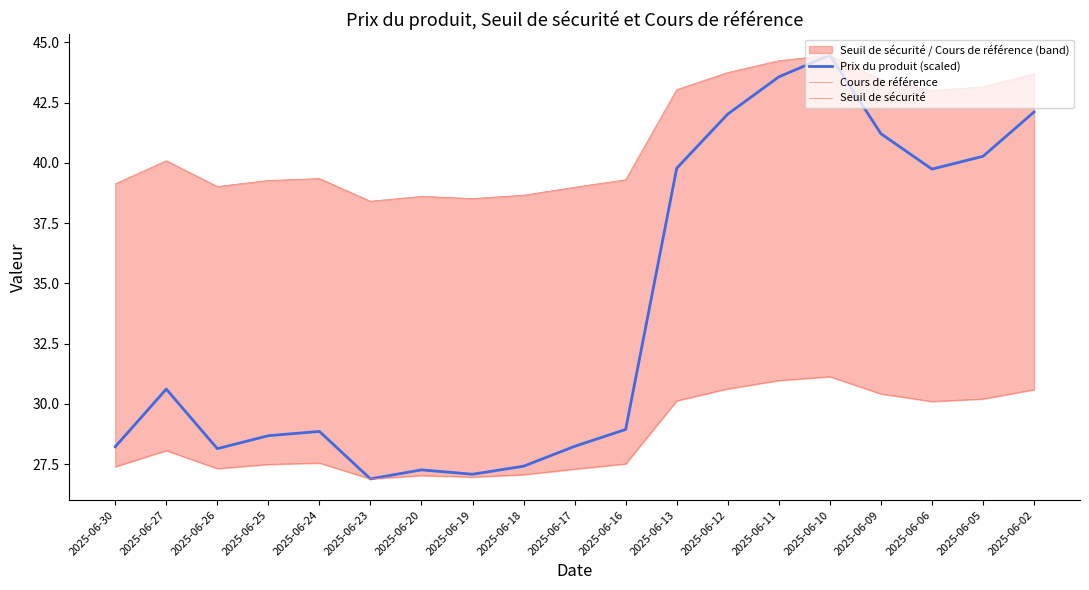

What is the maximum value shown in the chart?

44.5